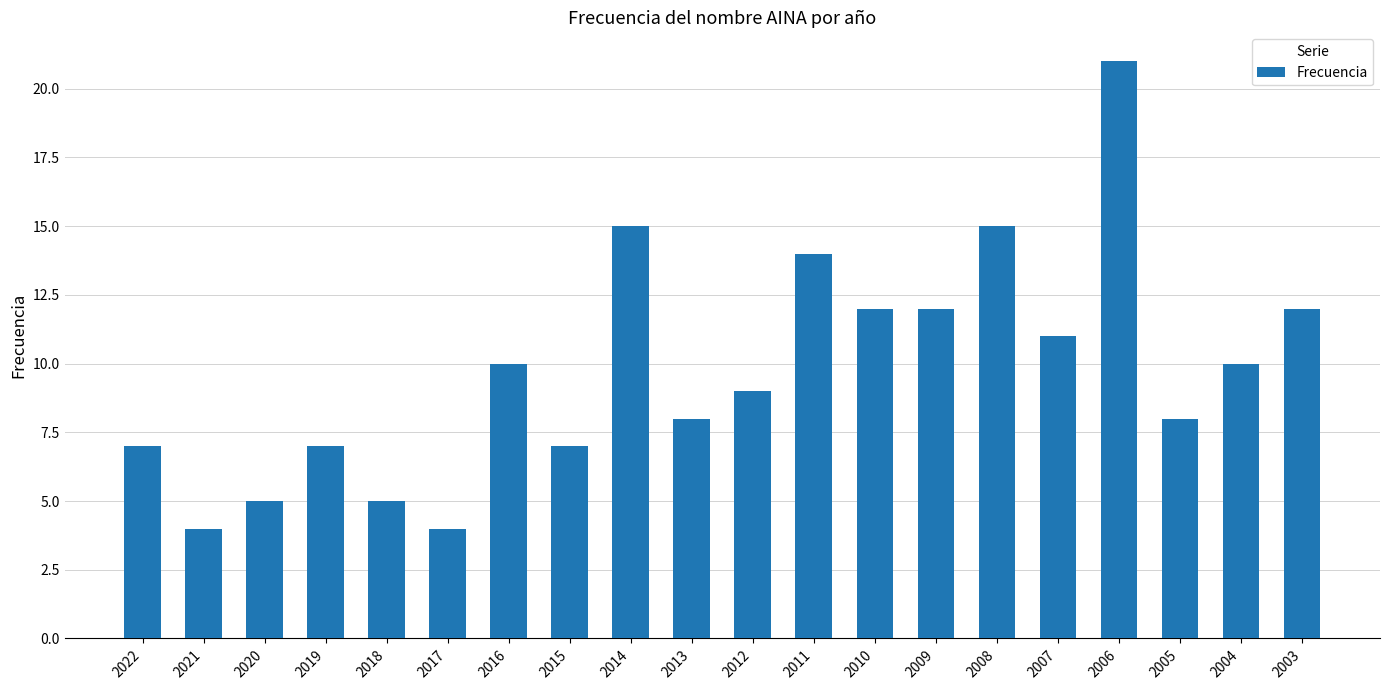

What is the change in value from 2015 to 2003?

+5